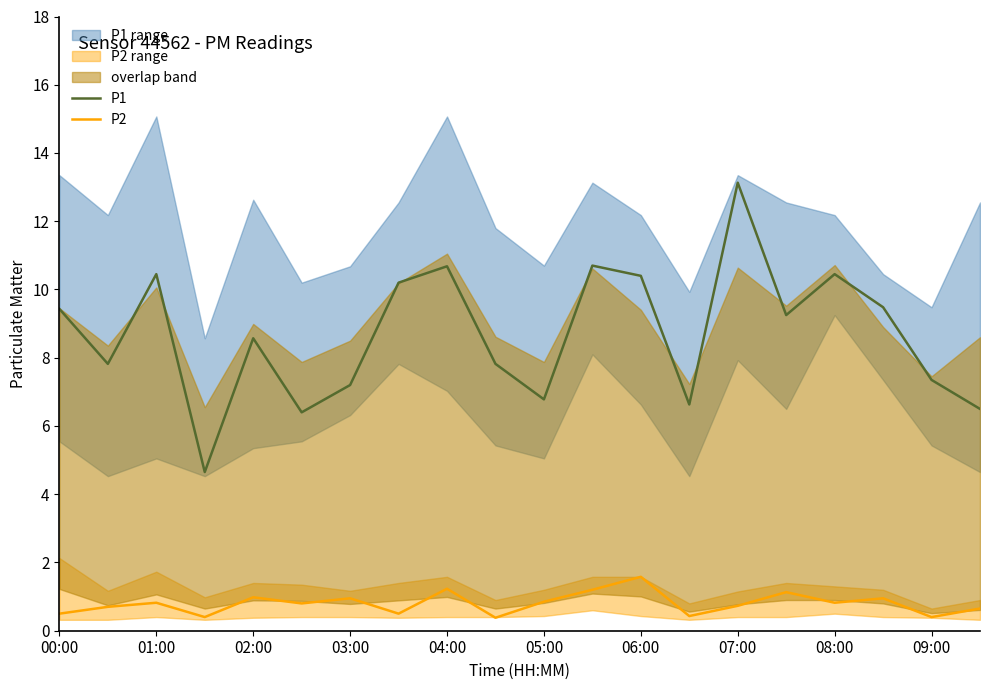

The P1 series shows 10.4 at 06:00. True or false?

True